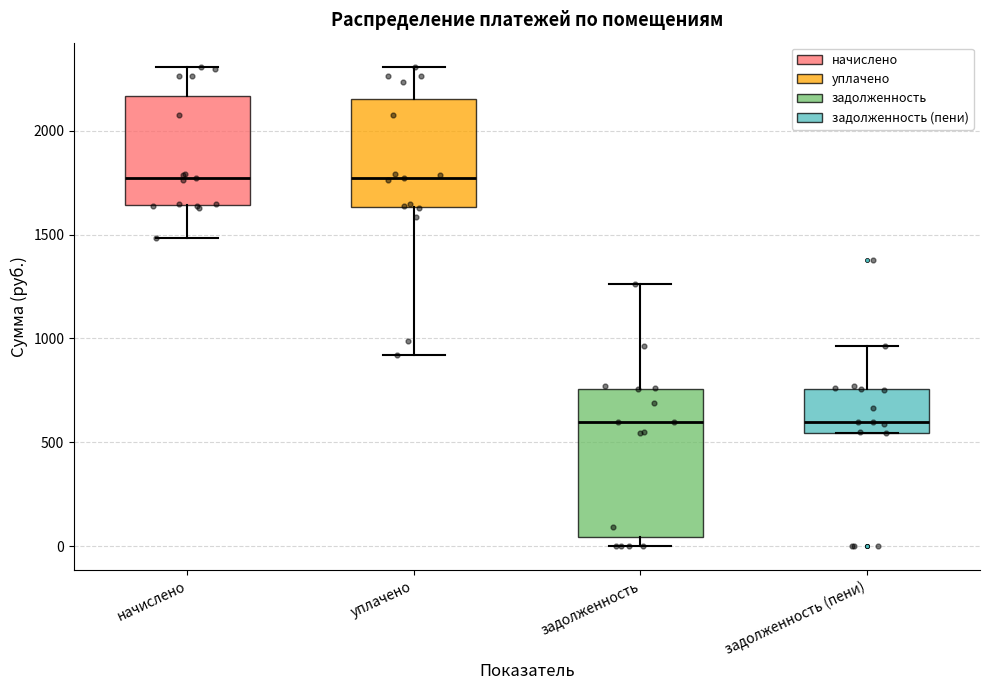

Reading left to right, read every box against the y-axis: the position of its median line, the range the box covers, and the ends of its whiskers. The values are not printed on the chart, so give them approximately, as read against the axis.

начислено: median 1750, box 1650 to 2150, whiskers 1500 to 2300
уплачено: median 1750, box 1650 to 2150, whiskers 900 to 2300
задолженность: median 600, box 50 to 750, whiskers 0 to 1250
задолженность (пени): median 600, box 550 to 750, whiskers 550 to 950